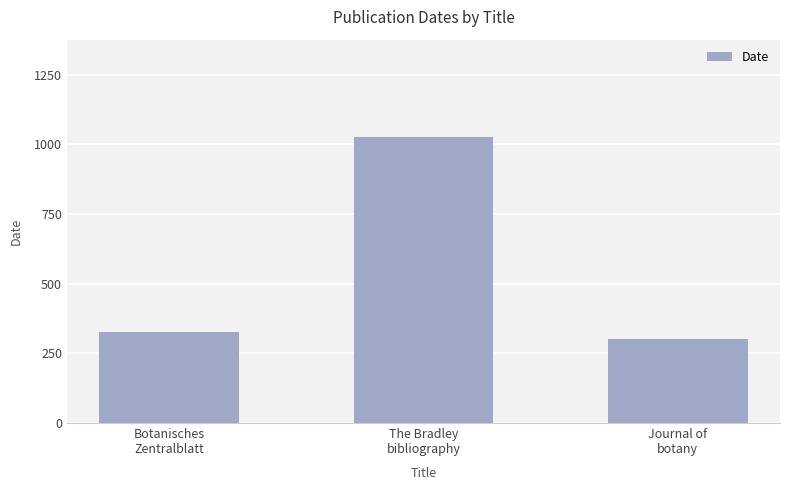

Are the bars grouped side by side (vs. stacked)?

No